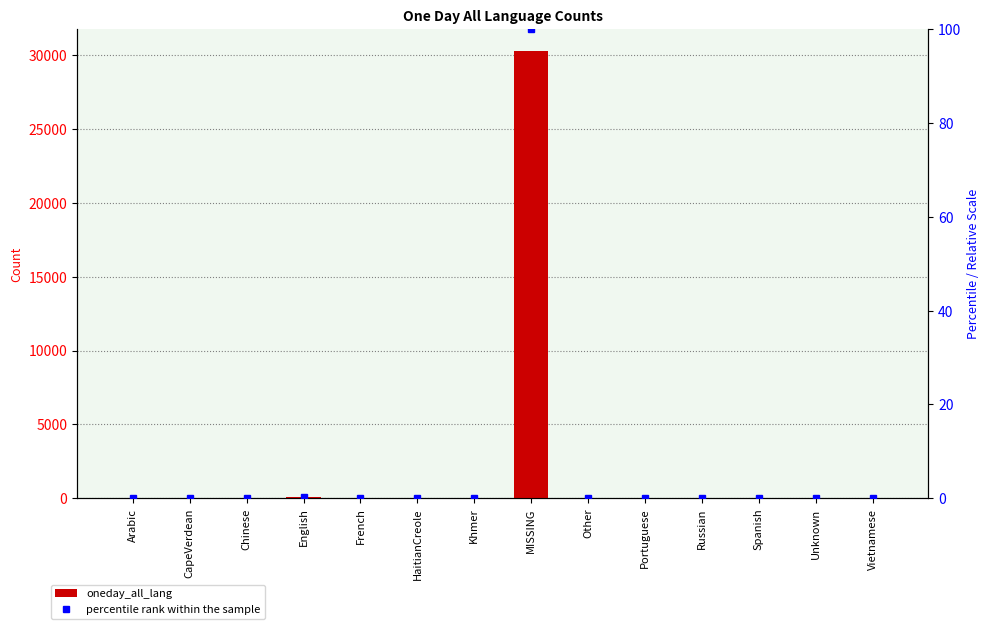

Where is oneday_all_lang nearest to the value 15124?

English